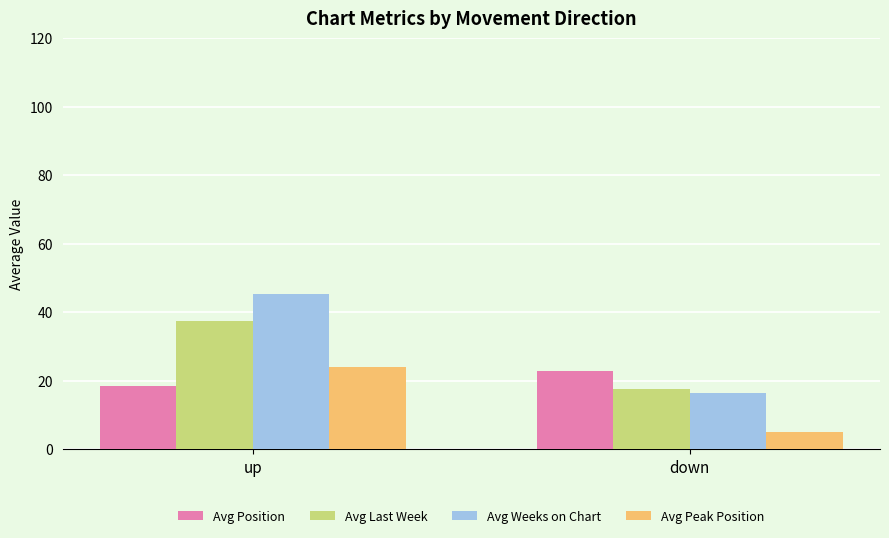

At which label is Avg Weeks on Chart closest to 30?

down